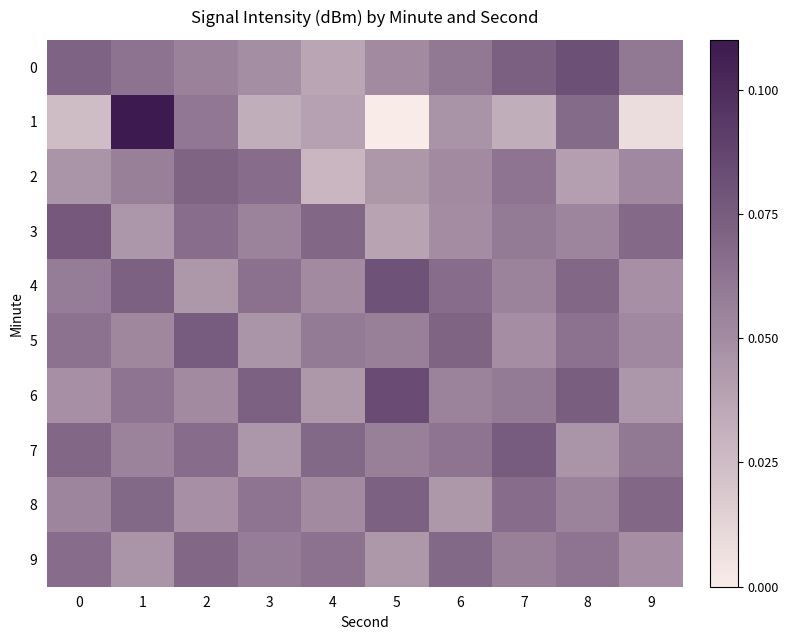

Reading left to right, extract all data points from this chart.

0: 0=0.1	1=0.1	2=0.1	3=0.0	4=0.0	5=0.1	6=0.1	7=0.1	8=0.1	9=0.1
1: 0=0.0	1=0.1	2=0.1	3=0.0	4=0.0	5=-0.0	6=0.0	7=0.0	8=0.1	9=0.0
2: 0=0.0	1=0.1	2=0.1	3=0.1	4=0.0	5=0.0	6=0.1	7=0.1	8=0.0	9=0.1
3: 0=0.1	1=0.0	2=0.1	3=0.1	4=0.1	5=0.0	6=0.0	7=0.1	8=0.1	9=0.1
4: 0=0.1	1=0.1	2=0.0	3=0.1	4=0.1	5=0.1	6=0.1	7=0.1	8=0.1	9=0.0
5: 0=0.1	1=0.1	2=0.1	3=0.0	4=0.1	5=0.1	6=0.1	7=0.0	8=0.1	9=0.1
6: 0=0.0	1=0.1	2=0.1	3=0.1	4=0.0	5=0.1	6=0.1	7=0.1	8=0.1	9=0.0
7: 0=0.1	1=0.1	2=0.1	3=0.0	4=0.1	5=0.1	6=0.1	7=0.1	8=0.0	9=0.1
8: 0=0.1	1=0.1	2=0.0	3=0.1	4=0.1	5=0.1	6=0.0	7=0.1	8=0.1	9=0.1
9: 0=0.1	1=0.0	2=0.1	3=0.1	4=0.1	5=0.0	6=0.1	7=0.1	8=0.1	9=0.0